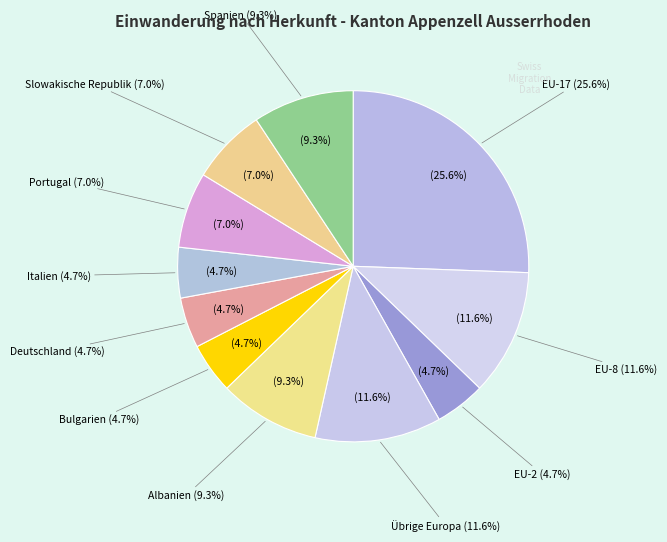

What is the largest slice in the pie chart?

EU-17